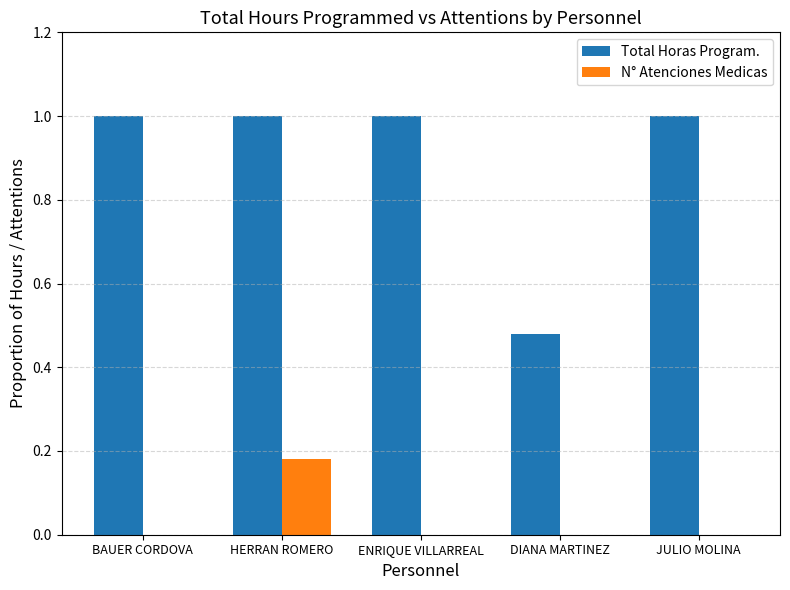

What is the greatest value displayed?

1.0